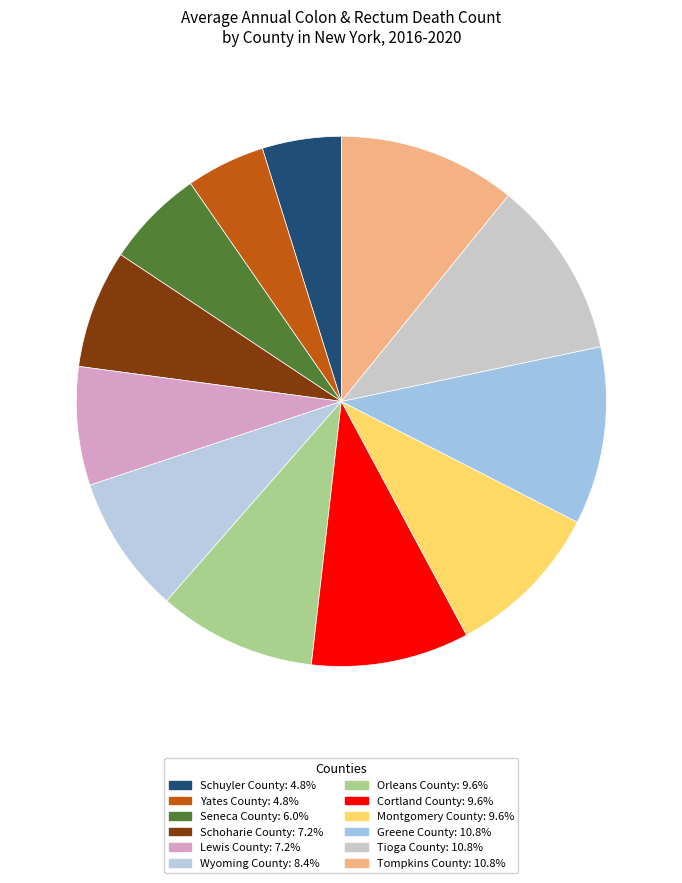

What is the change in value from Wyoming County to Greene County?

+2